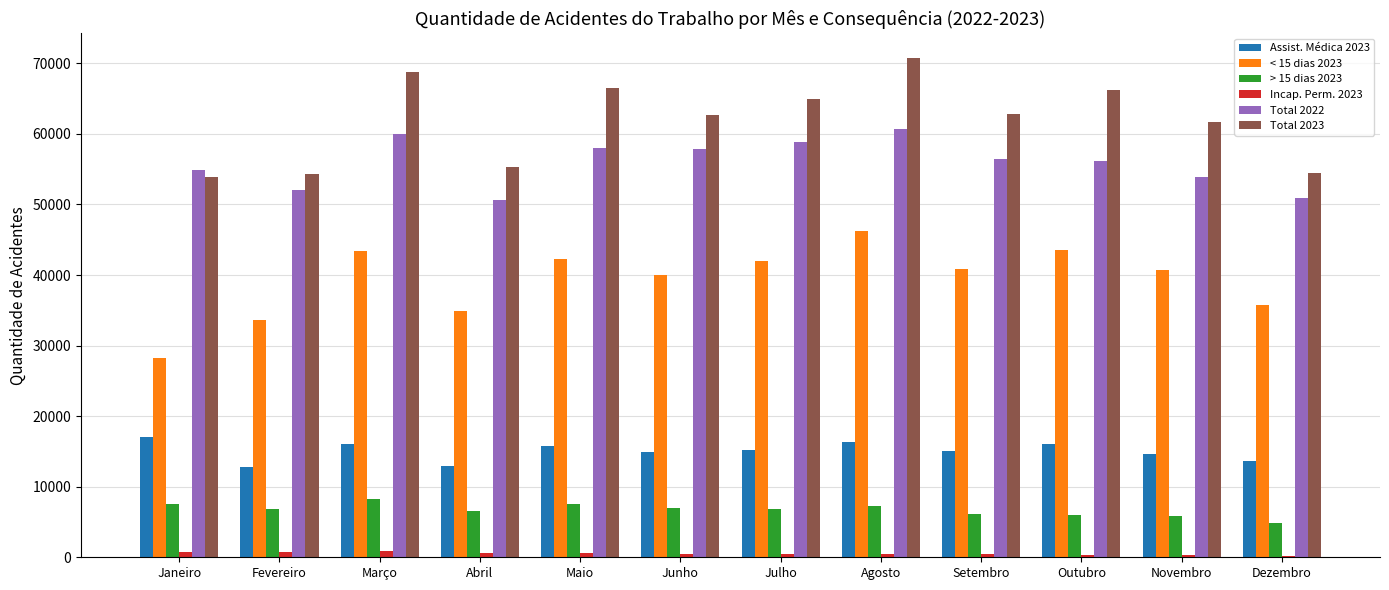

Which series has the largest total across all categories?

Total 2023